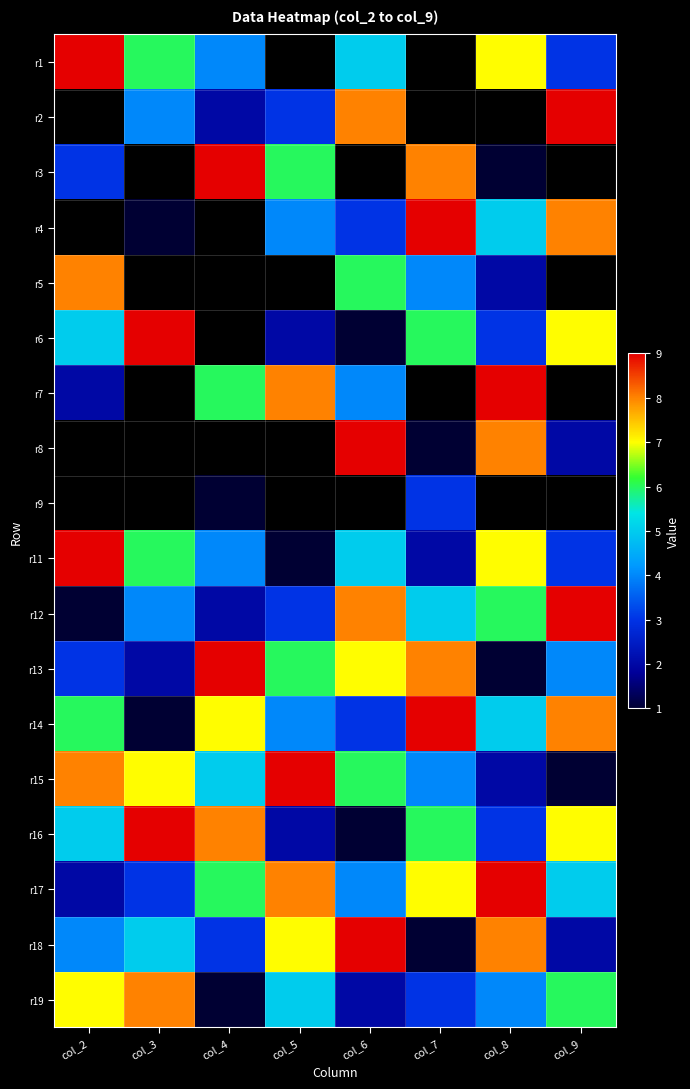

True or false: r12 has a value of 10.9 at col_6.

False